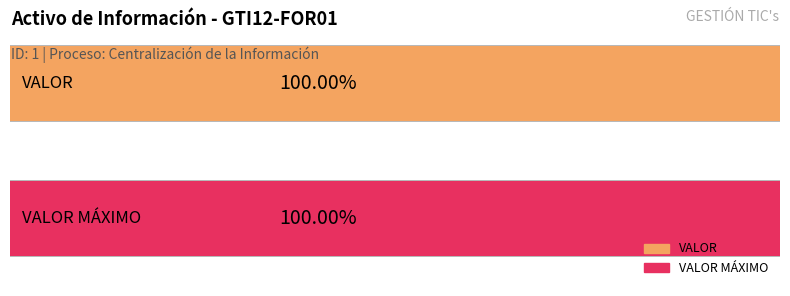

Is it true that the value at --0 is 6?

False